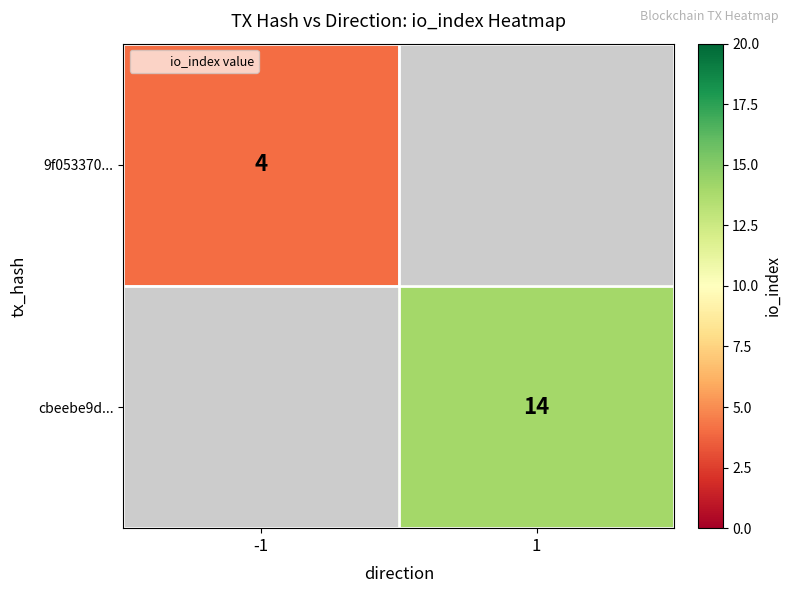

Which category has the highest value across all series?

1